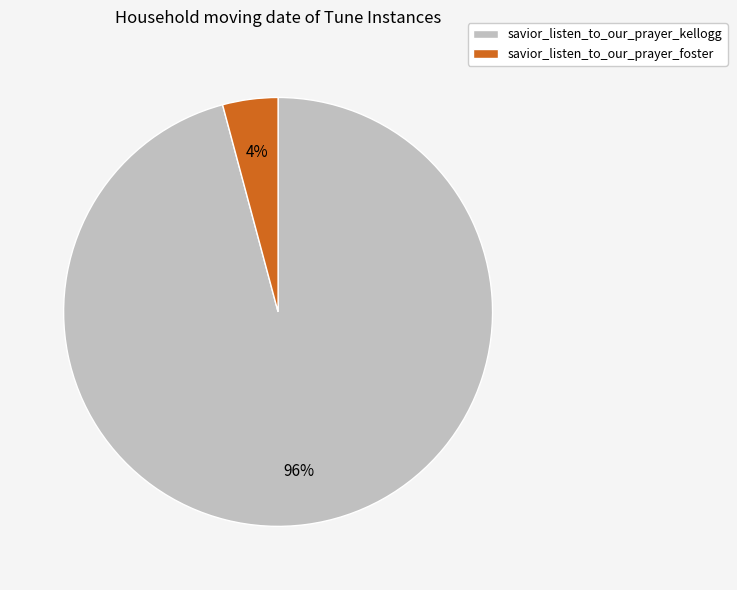

Is it true that savior_listen_to_our_prayer_kellogg is 82% of the pie?

False